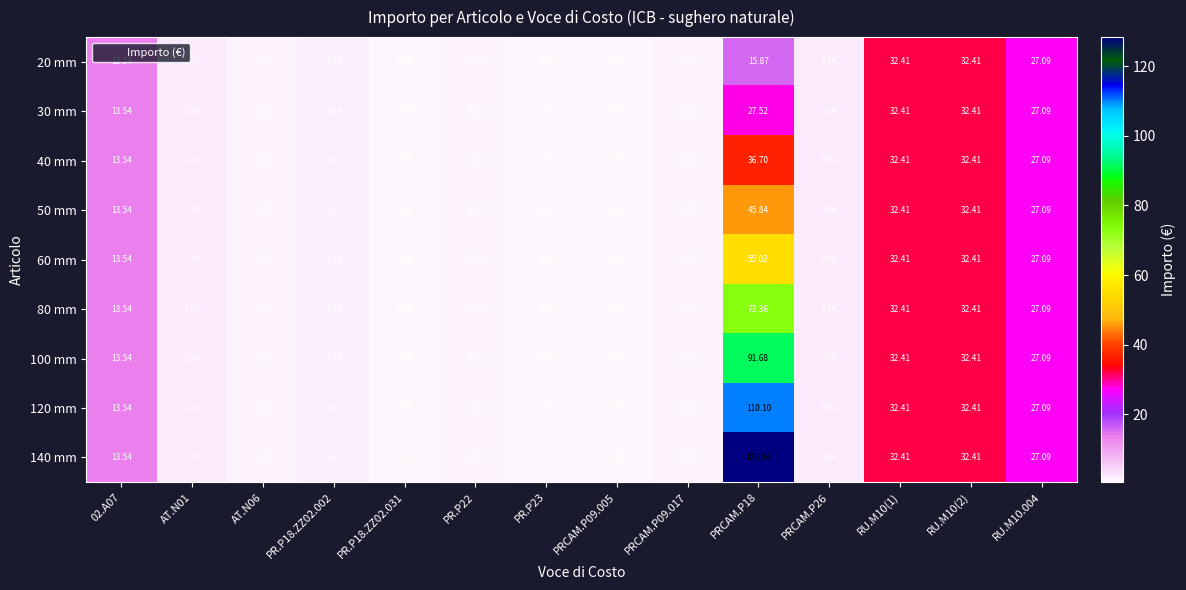

Is the value of 80 mm at PRCAM.P26 greater than the value of 30 mm at RU.M10(2)?

No